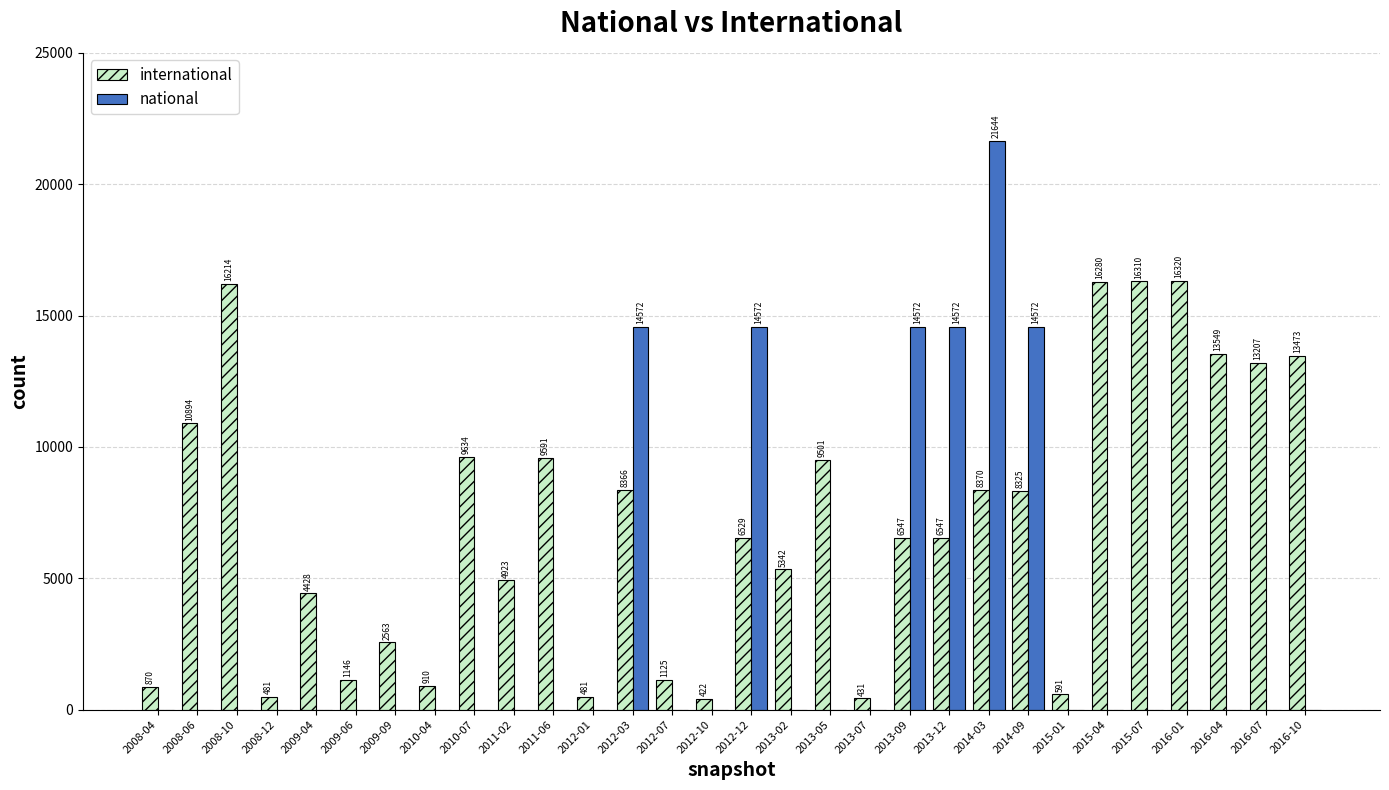

Reading right to left, what are all the values shown in this chart?

international: 2016-10=13473	2016-07=13207	2016-04=13549	2016-01=16320	2015-07=16310	2015-04=16280	2015-01=591	2014-09=8325	2014-03=8370	2013-12=6547	2013-09=6547	2013-07=431	2013-05=9501	2013-02=5342	2012-12=6529	2012-10=422	2012-07=1125	2012-03=8366	2012-01=481	2011-06=9591	2011-02=4923	2010-07=9634	2010-04=910	2009-09=2563	2009-06=1146	2009-04=4428	2008-12=481	2008-10=16214	2008-06=10894	2008-04=870
national: 2016-10=0	2016-07=0	2016-04=0	2016-01=0	2015-07=0	2015-04=0	2015-01=0	2014-09=14572	2014-03=21644	2013-12=14572	2013-09=14572	2013-07=0	2013-05=0	2013-02=0	2012-12=14572	2012-10=0	2012-07=0	2012-03=14572	2012-01=0	2011-06=0	2011-02=0	2010-07=0	2010-04=0	2009-09=0	2009-06=0	2009-04=0	2008-12=0	2008-10=0	2008-06=0	2008-04=0